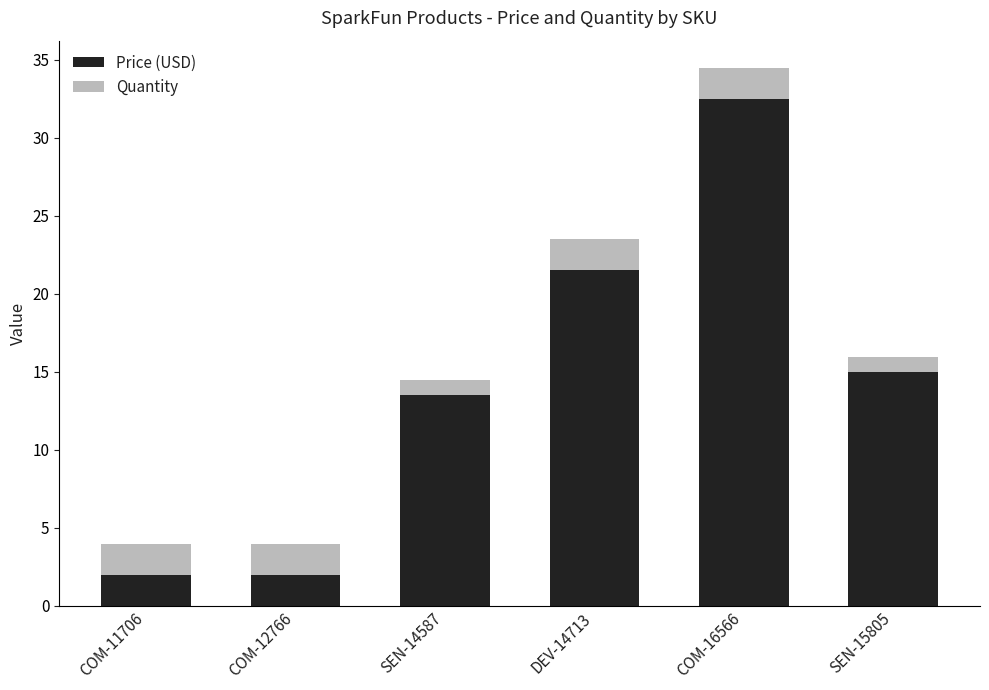

What is the highest value of the Price (USD) series?

32.5